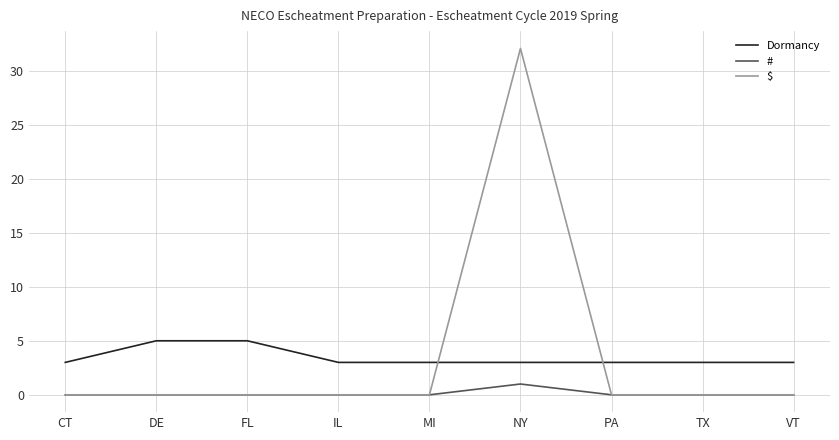

Is the value of Dormancy at DE greater than the value of # at PA?

Yes